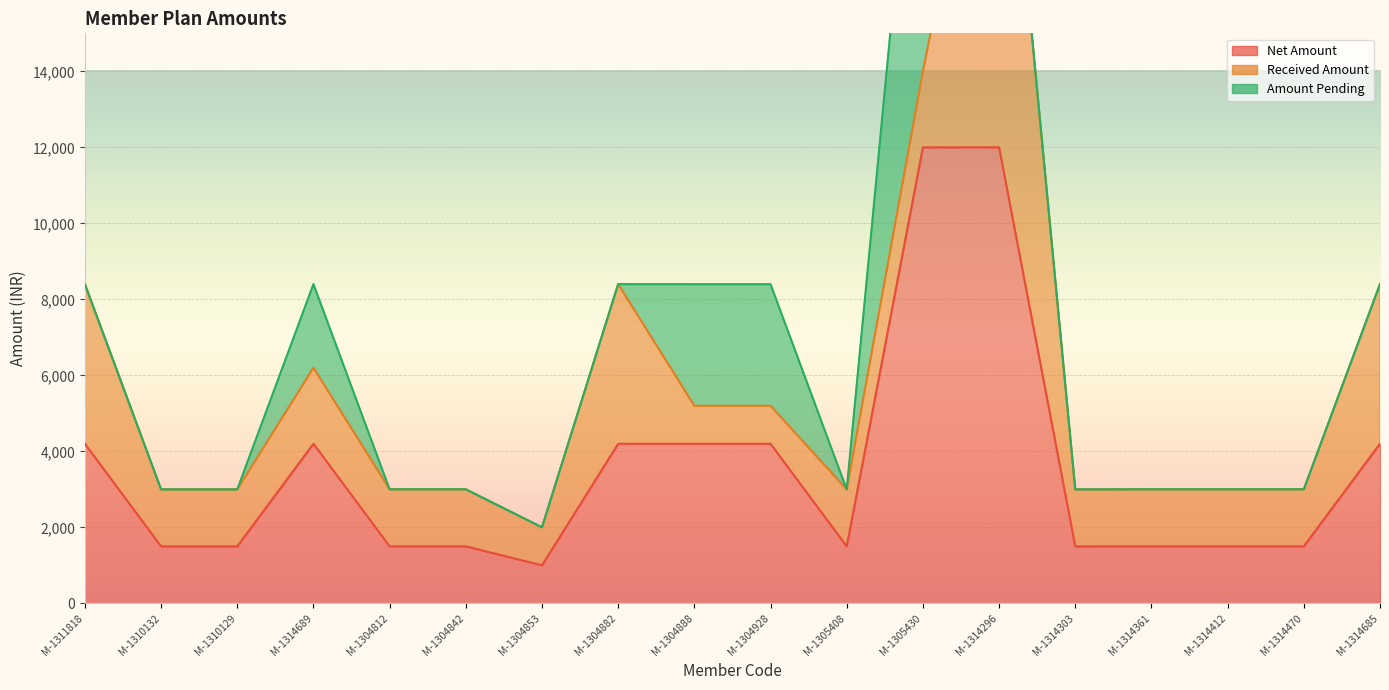

Which series changed the most between M-1305430 and M-1314296?

Received Amount